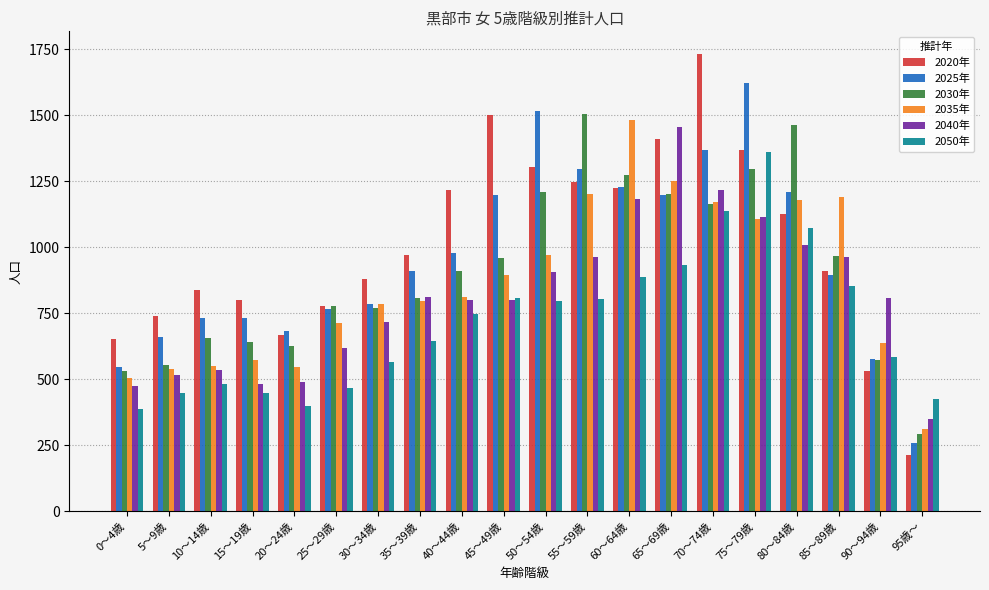

Is the value of 2050年 at 20～24歳 greater than the value of 2020年 at 50～54歳?

No